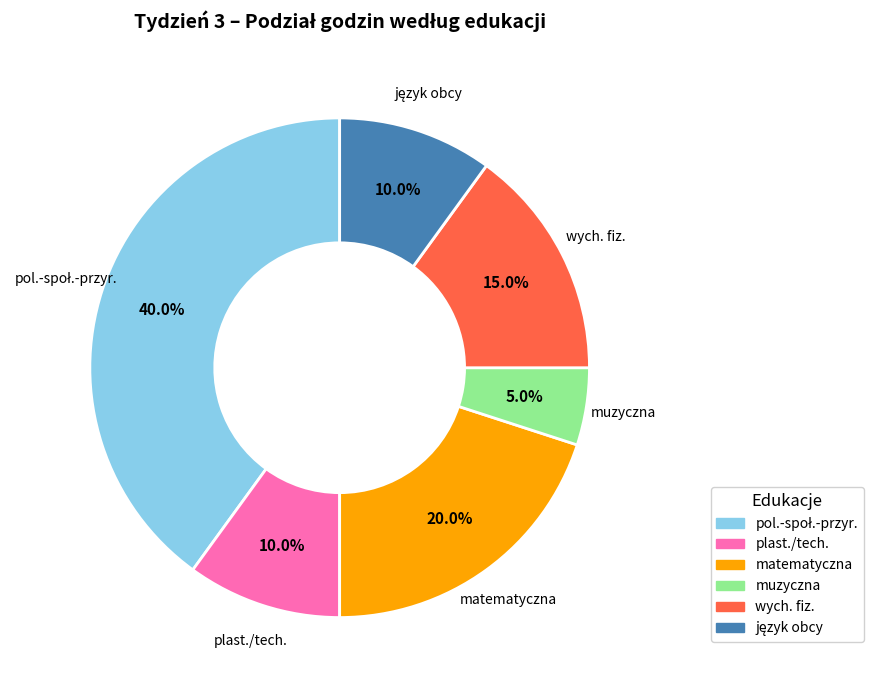

Is there any slice that represents more than half of the pie?

No